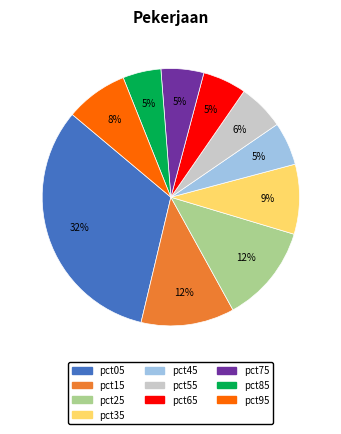

Is there a majority slice in this chart?

No